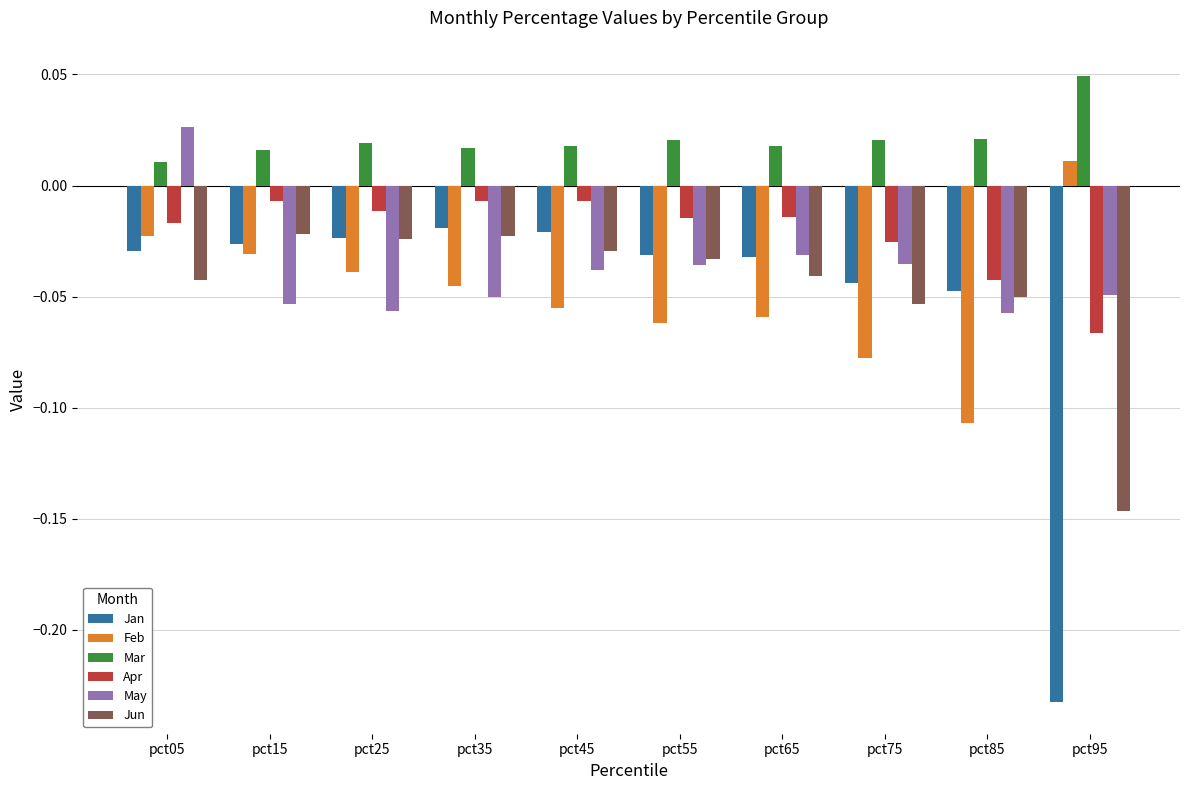

The Feb series shows -0.2 at pct85. True or false?

False